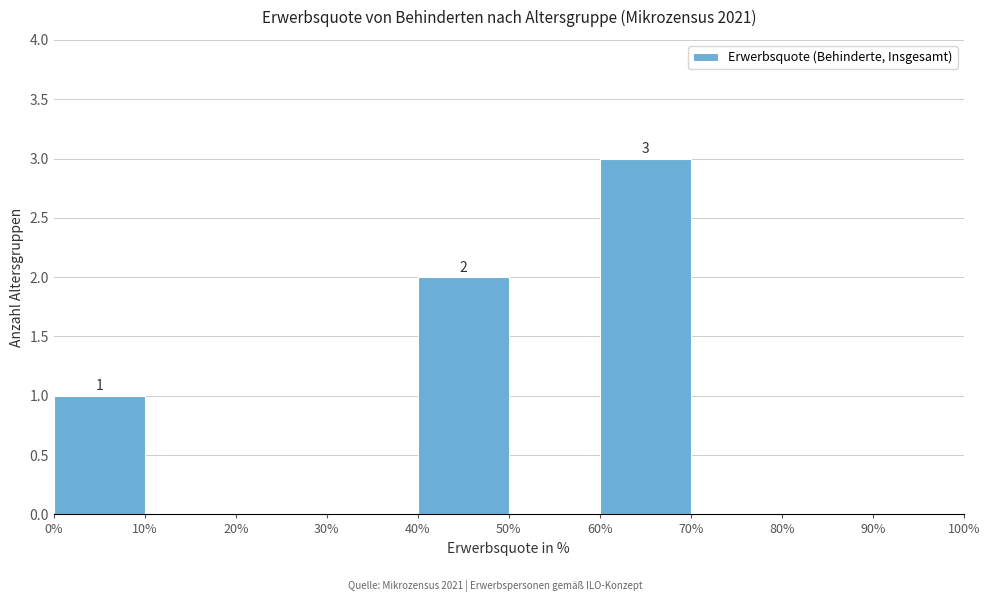

Over which range of the x-axis is the bar tallest?

60% to 70%